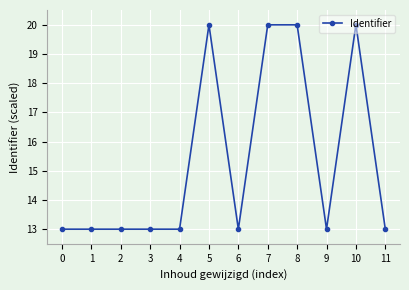

What is the maximum value shown in the chart?

20.0